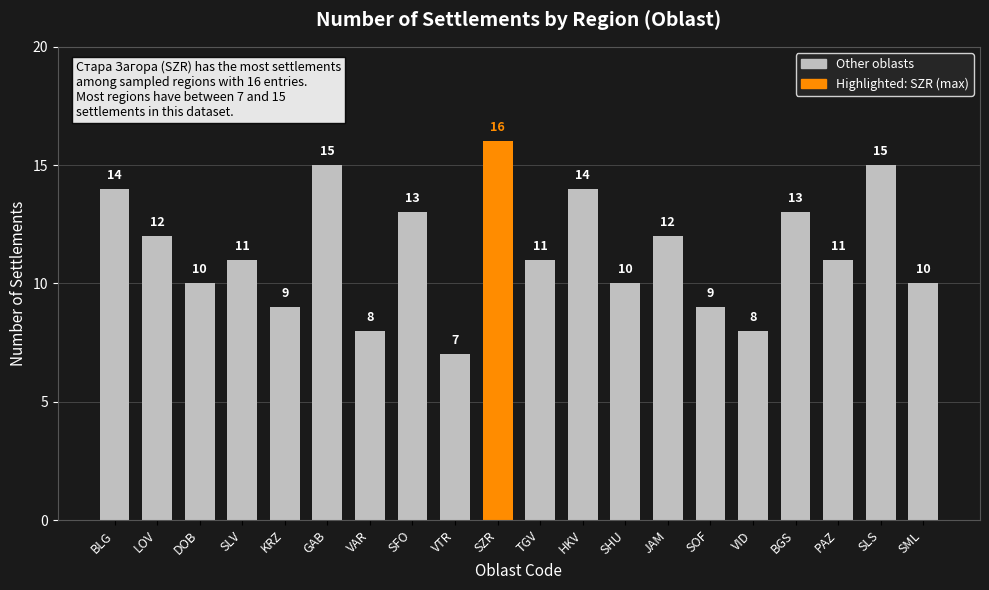

At which category does the chart reach its peak across all series?

SZR